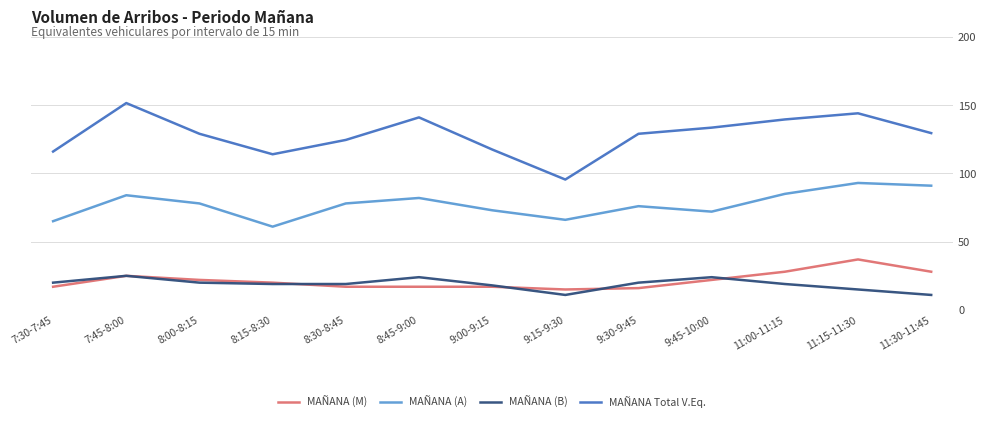

Which series has the largest total across all categories?

MAÑANA Total V.Eq.